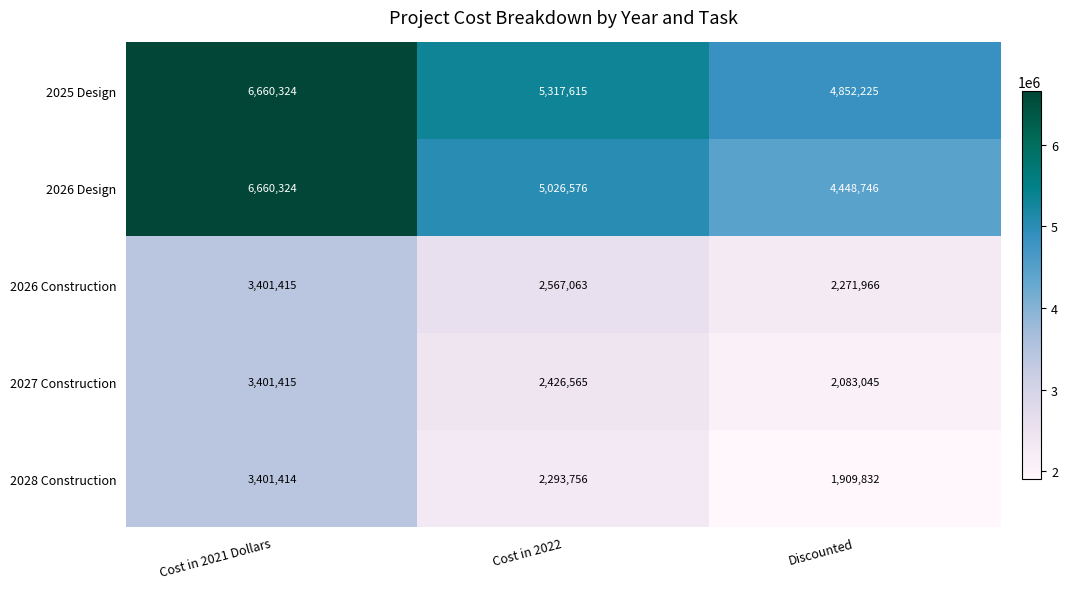

At which category is the sum across all series the highest?

Cost in 2021 Dollars